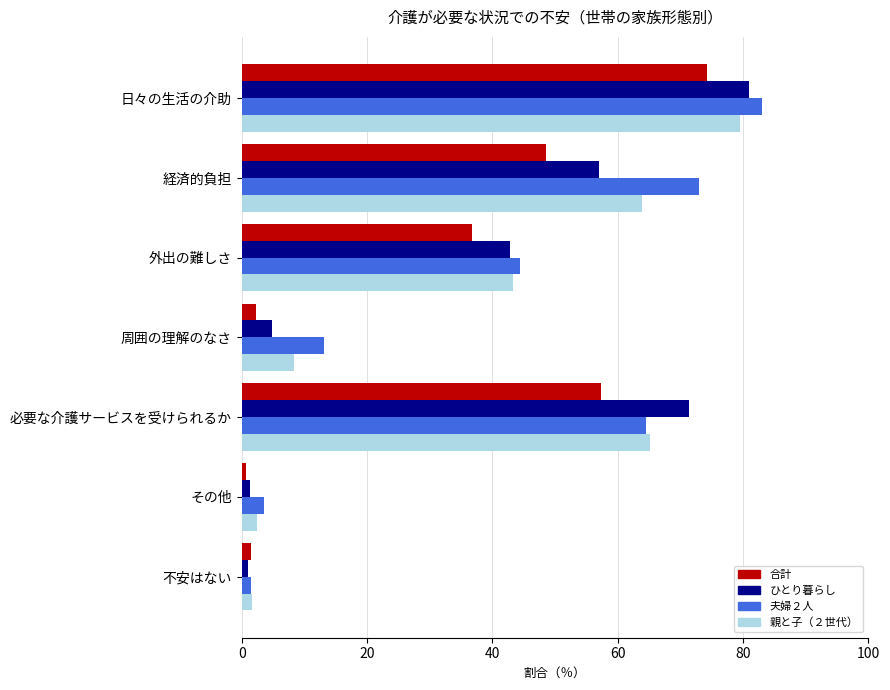

What is the sum of all 夫婦２人 values?

259.3